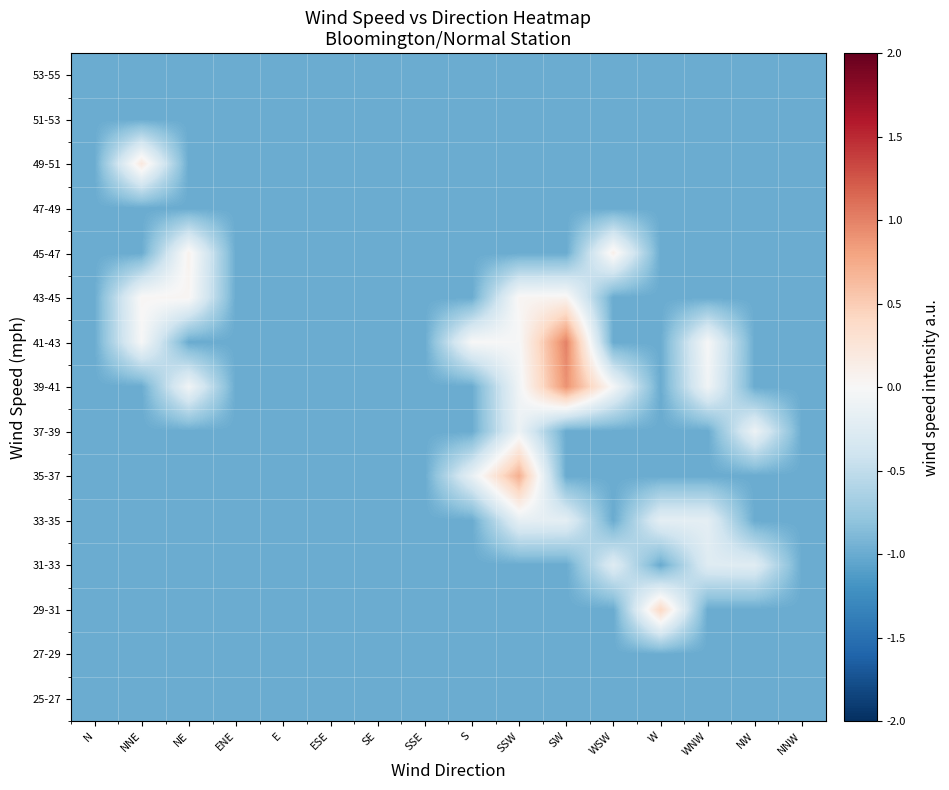

List the series in order of their peak value, highest first.

41-43, 39-41, 35-37, 29-31, 49-51, 45-47, 43-45, 37-39, 33-35, 31-33, 25-27, 27-29, 47-49, 51-53, 53-55